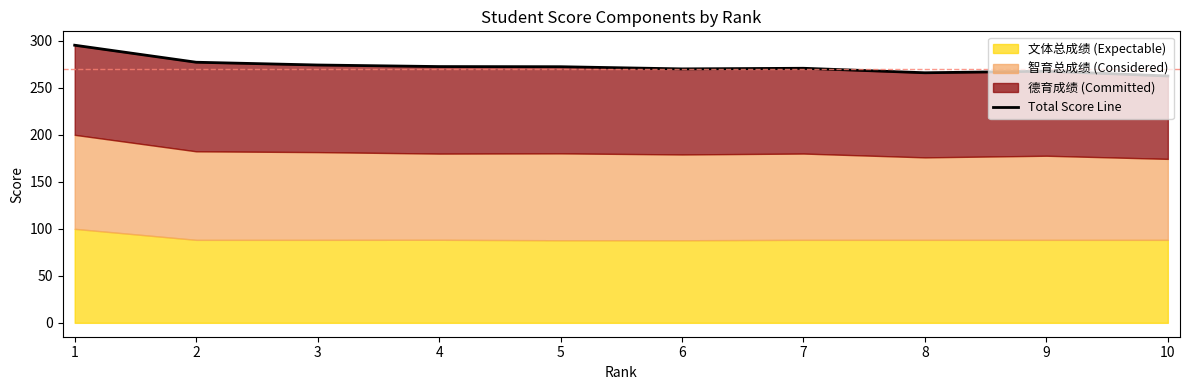

Reading right to left, extract all data points from this chart.

10=262.6	9=267.7	8=266.0	7=270.8	6=270.1	5=272.5	4=272.6	3=274.3	2=277.2	1=295.3